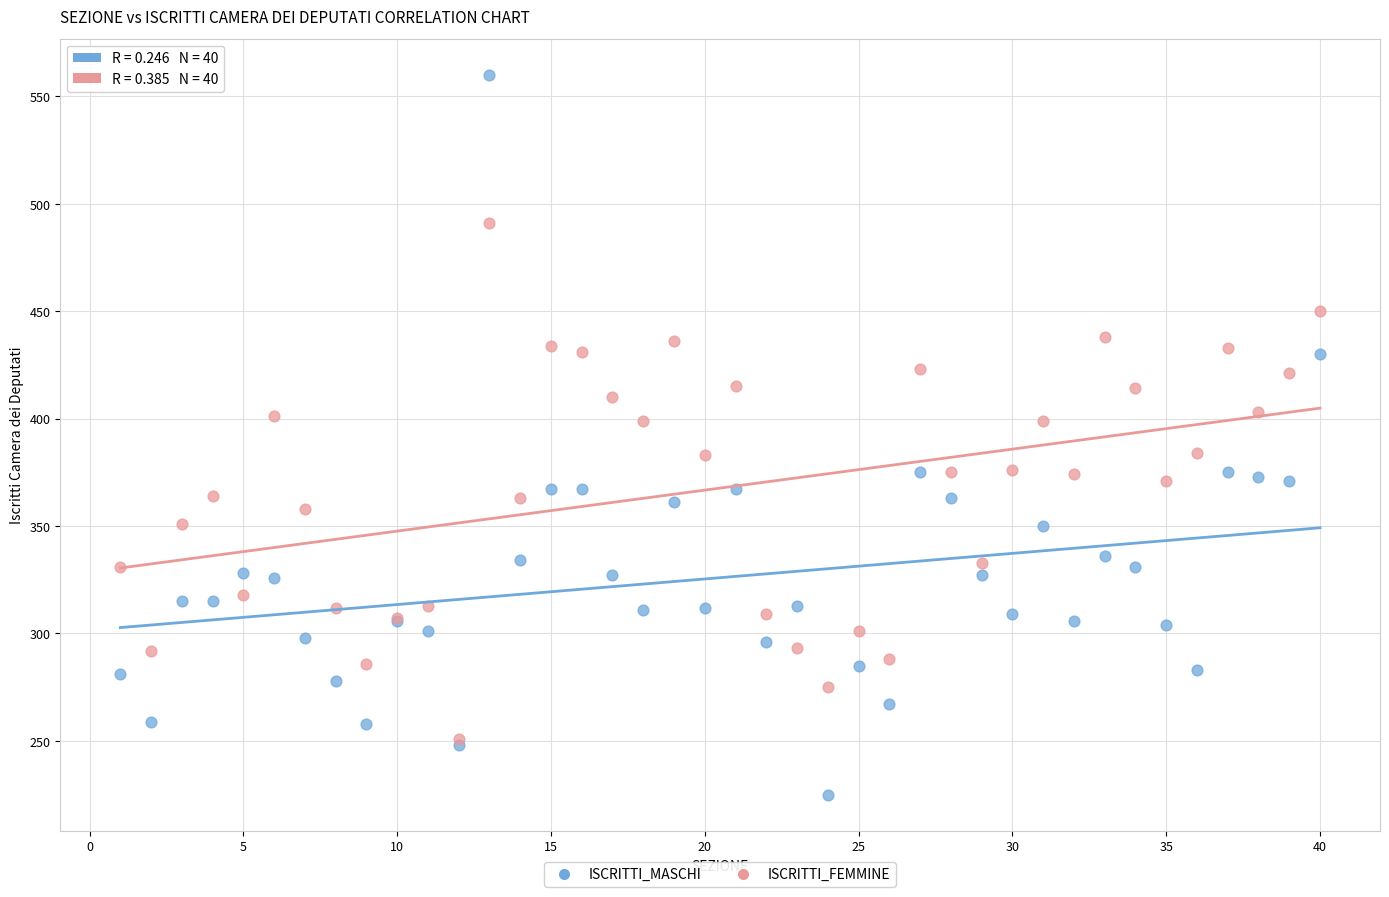

Which series reaches the minimum Y coordinate?

ISCRITTI_MASCHI